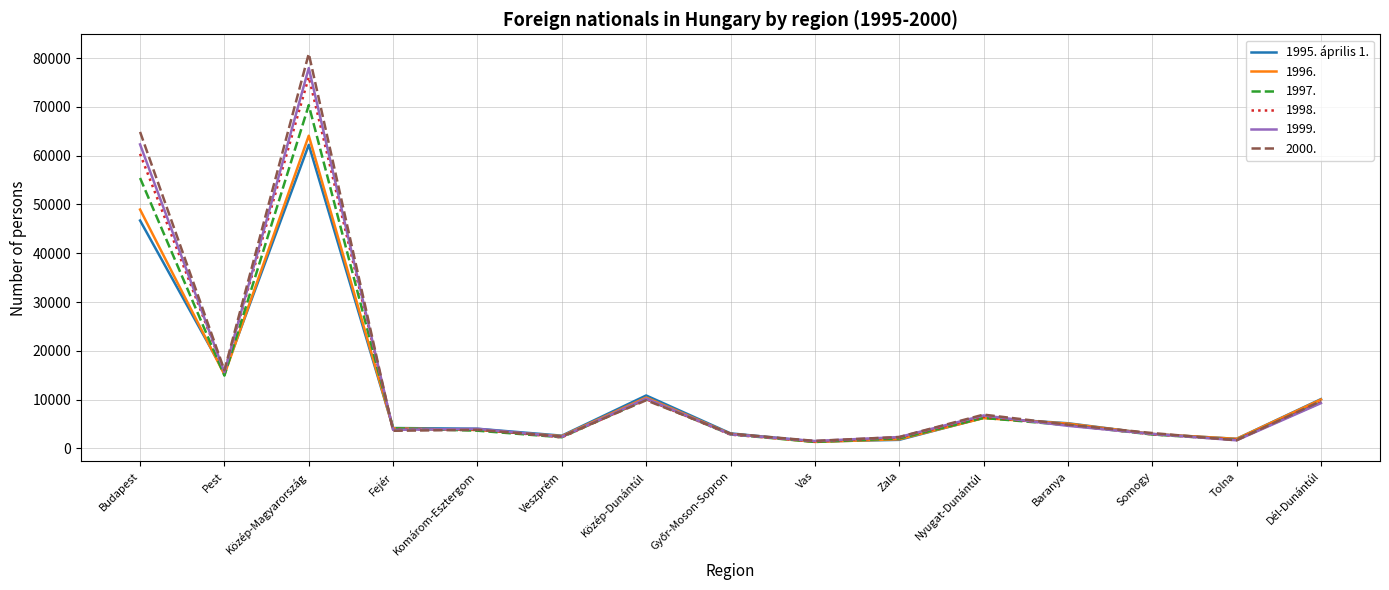

Is the value of 1999. at Nyugat-Dunántúl greater than the value of 1997. at Komárom-Esztergom?

Yes